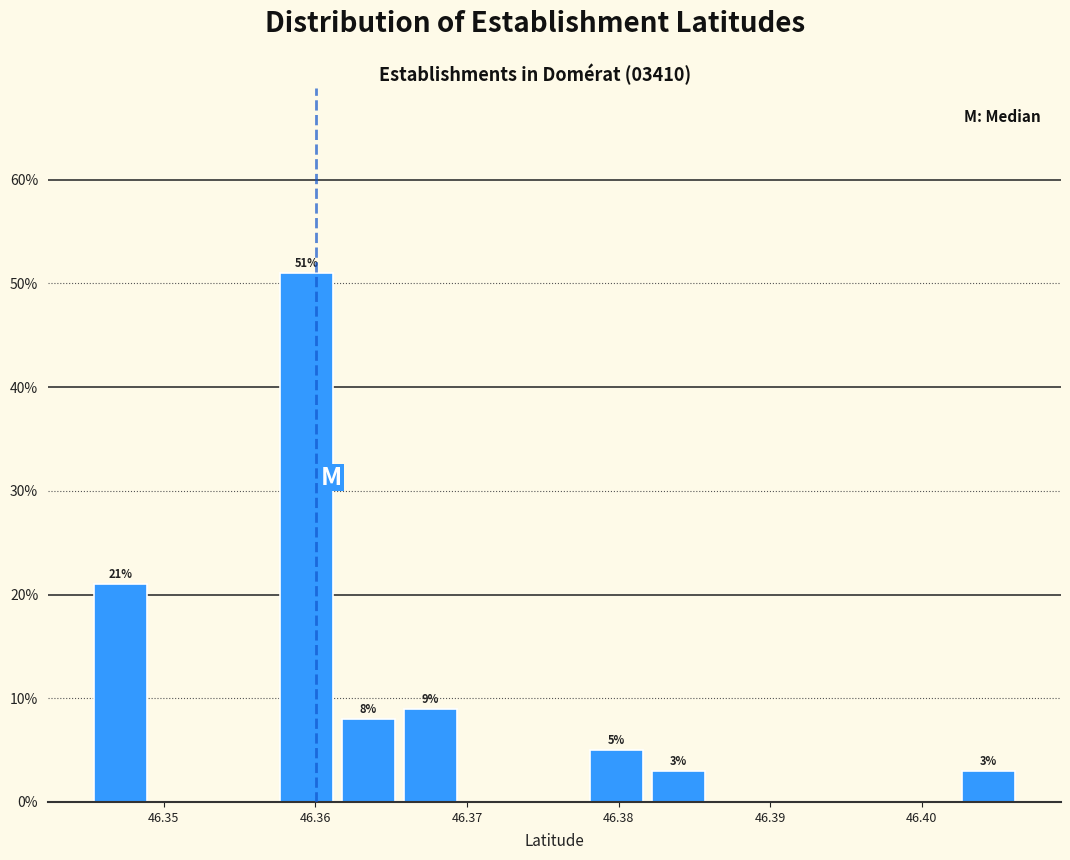

Which range on the x-axis has the tallest bar?

46.357 to 46.361